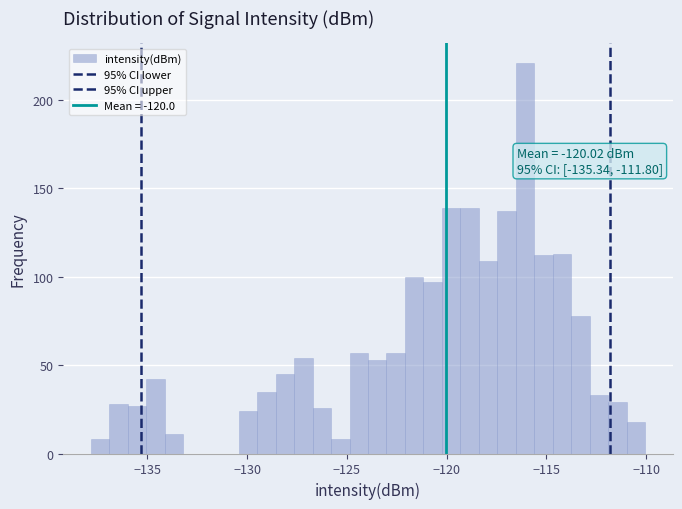

Read against the x-axis, roughly where is the centre of the tallest bar?

-116.0